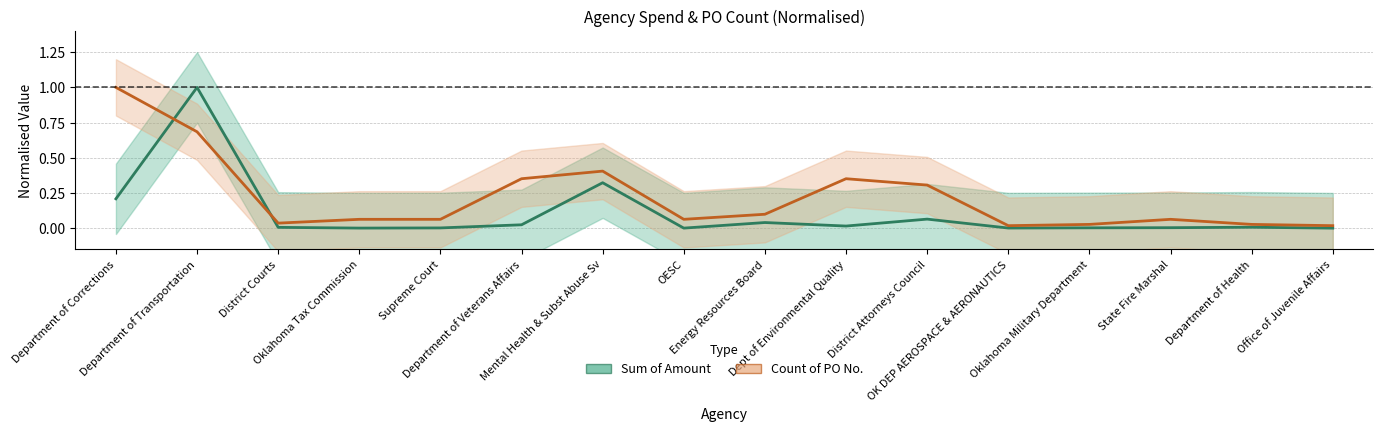

At which label does Sum of Amount reach its peak?

Department of Transportation